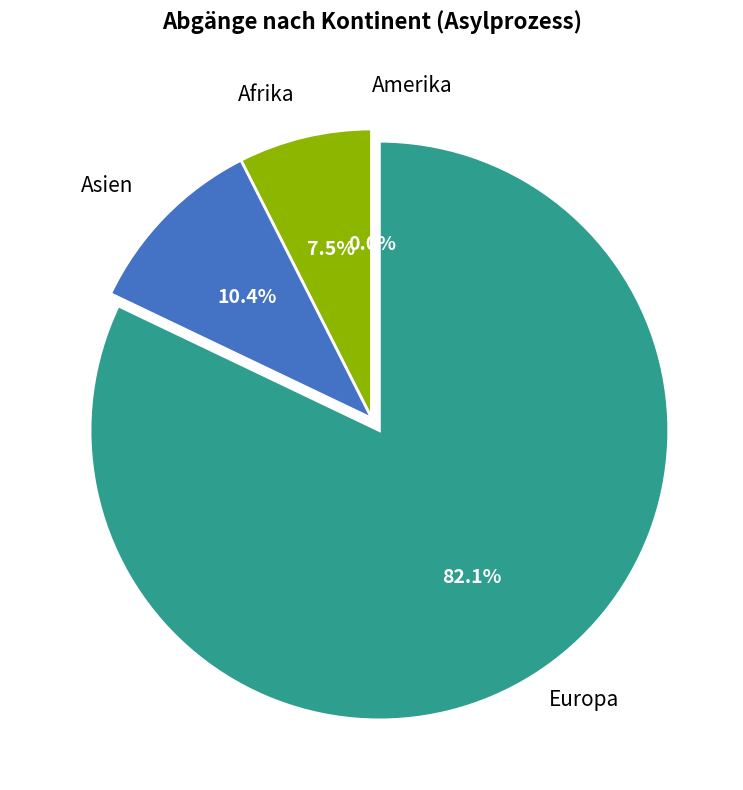

Which slice is the largest?

Europa